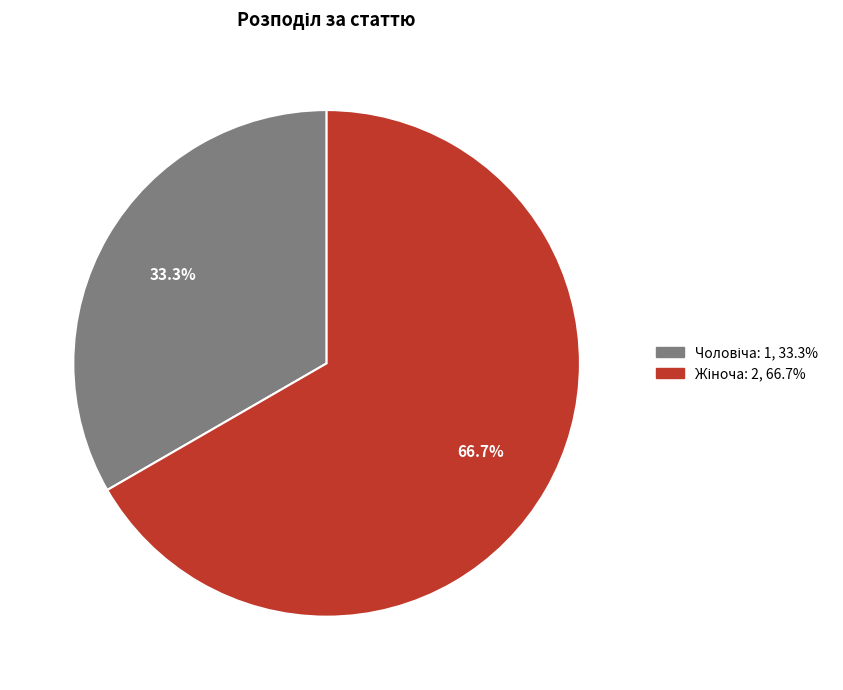

Does any single category account for the majority?

Yes